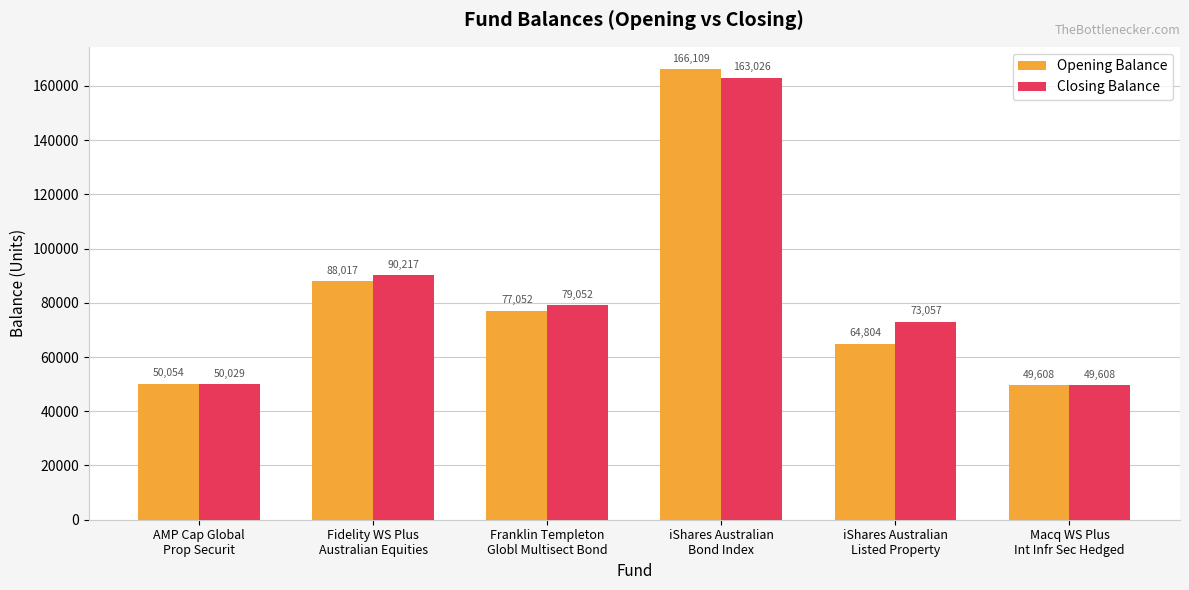

What is the spread (max minus min) of values at Franklin Templeton
Globl Multisect Bond?

1999.2